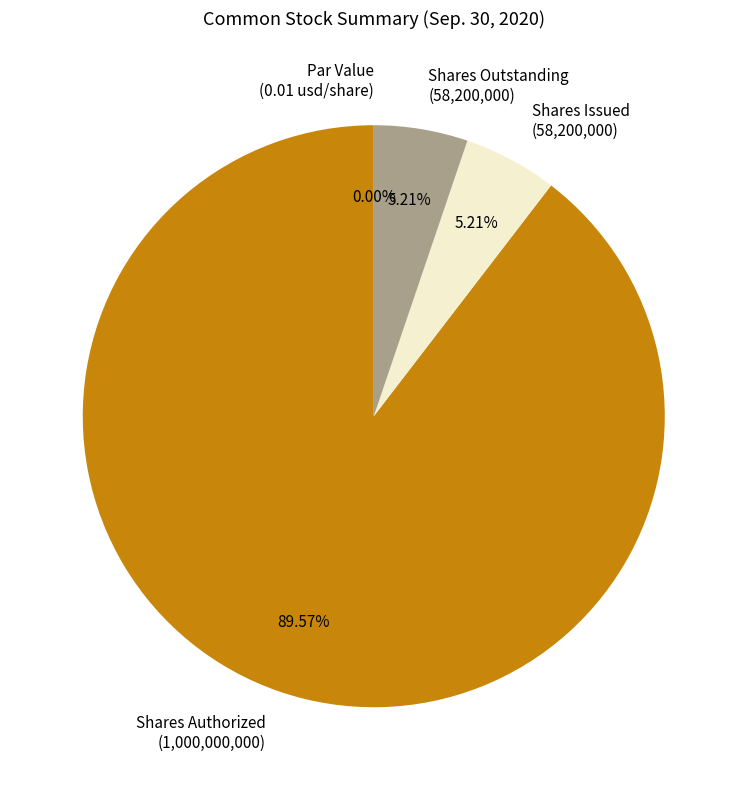

Count the number of slices in the pie.

4